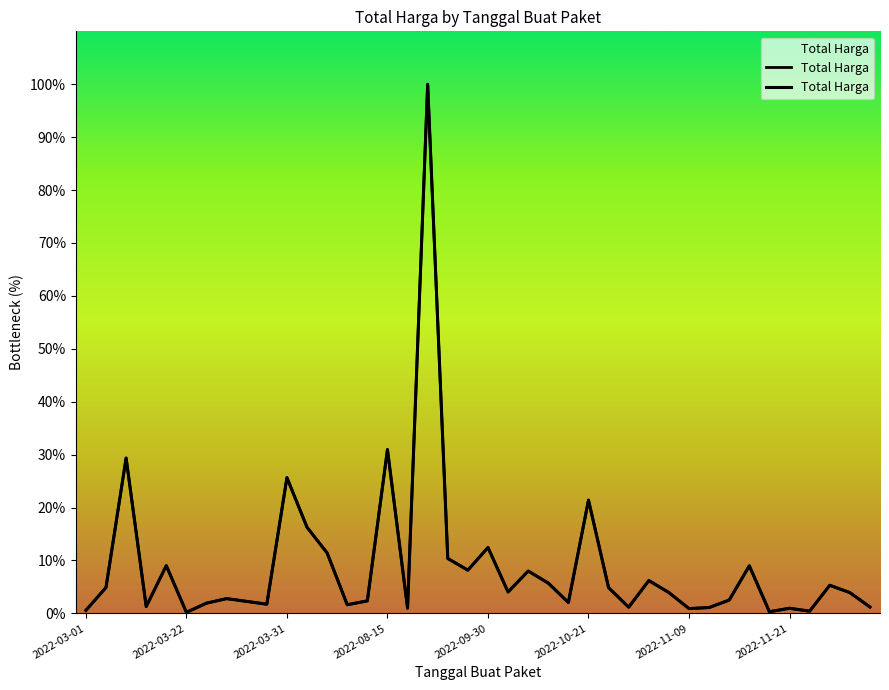

What is the smallest value displayed?

0.2